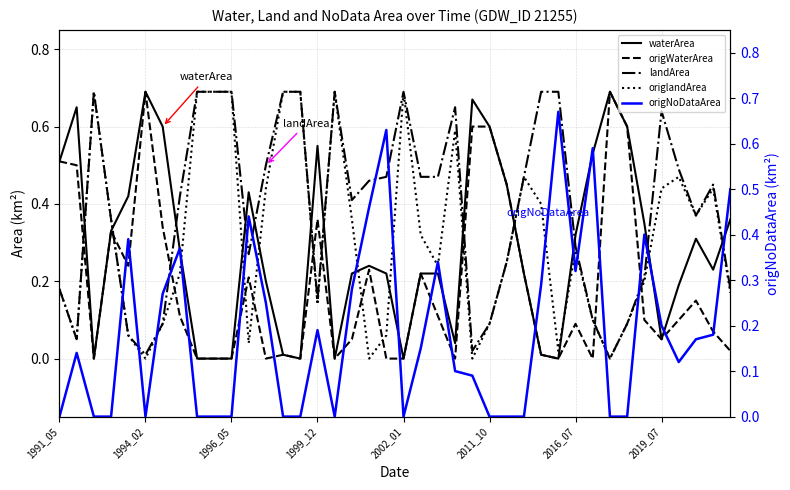

How many values in waterArea are above zero?

32